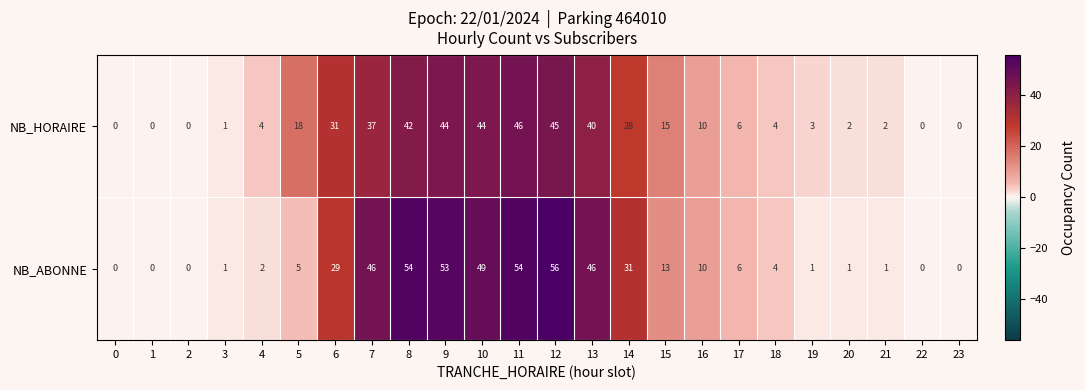

What is the average value of the NB_ABONNE series?

19